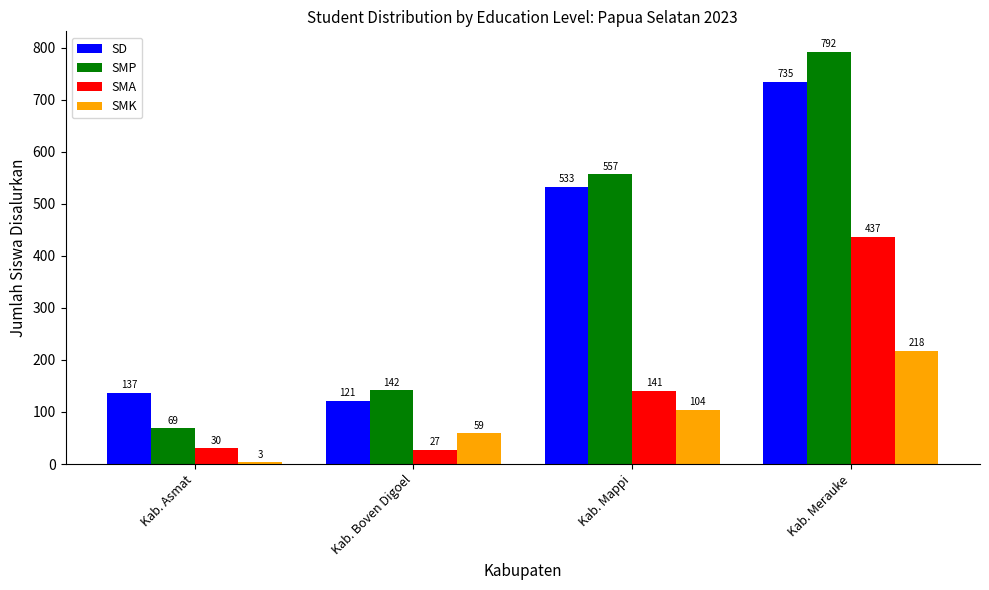

What is the label of the 3rd bar from the right?

Kab. Boven Digoel